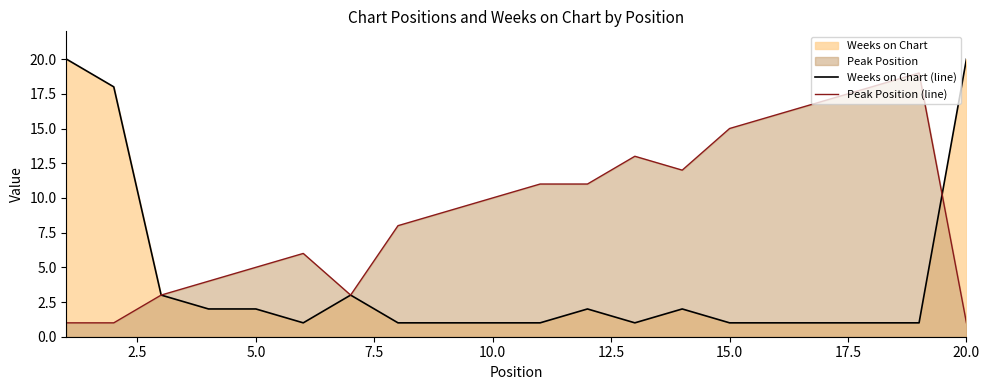

Does the chart have visible grid lines?

No